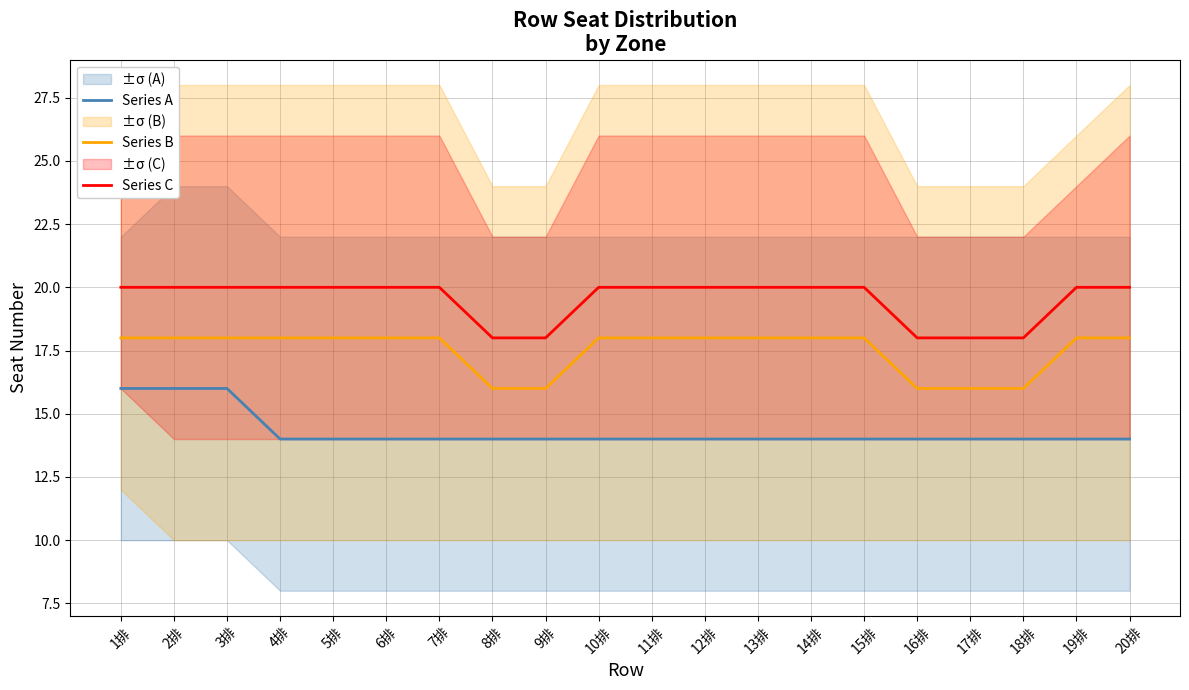

Which series has the largest total across all categories?

Series C